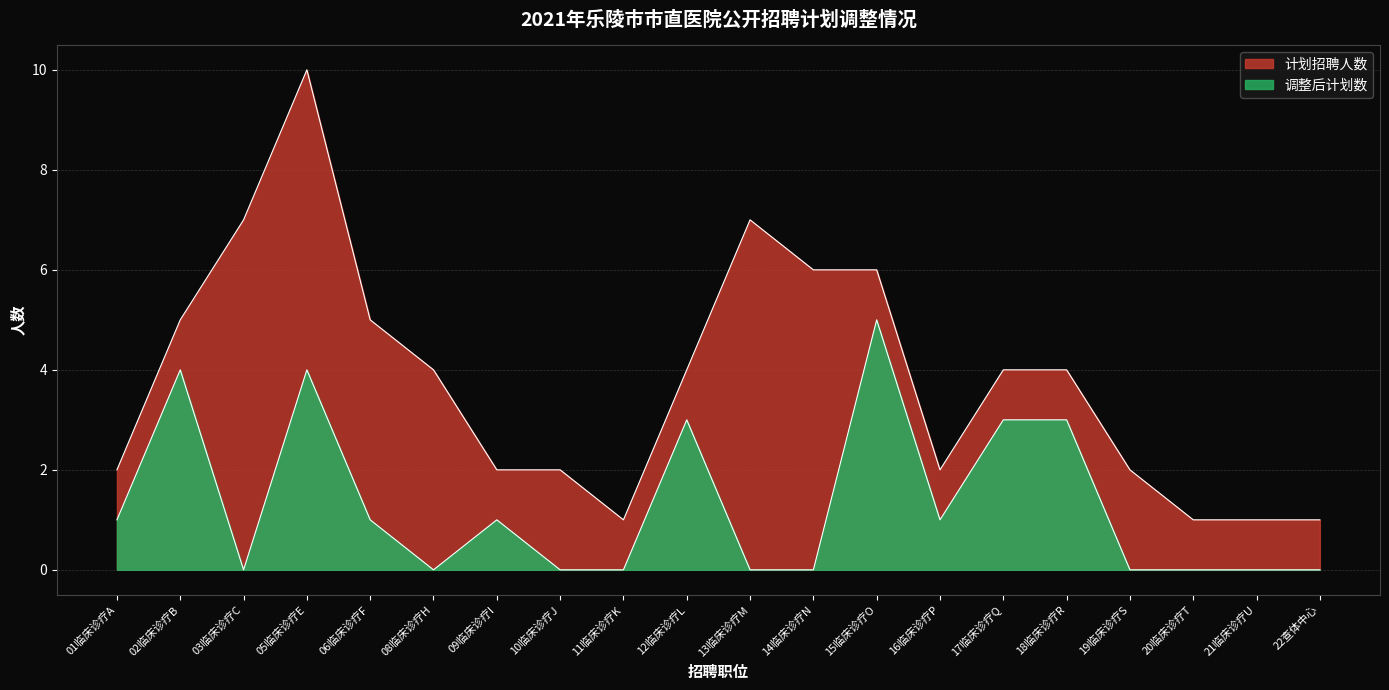

List the labels in order of 调整后计划数 value, smallest first.

03临床诊疗C, 08临床诊疗H, 10临床诊疗J, 11临床诊疗K, 13临床诊疗M, 14临床诊疗N, 19临床诊疗S, 20临床诊疗T, 21临床诊疗U, 22查体中心, 01临床诊疗A, 06临床诊疗F, 09临床诊疗I, 16临床诊疗P, 12临床诊疗L, 17临床诊疗Q, 18临床诊疗R, 02临床诊疗B, 05临床诊疗E, 15临床诊疗O